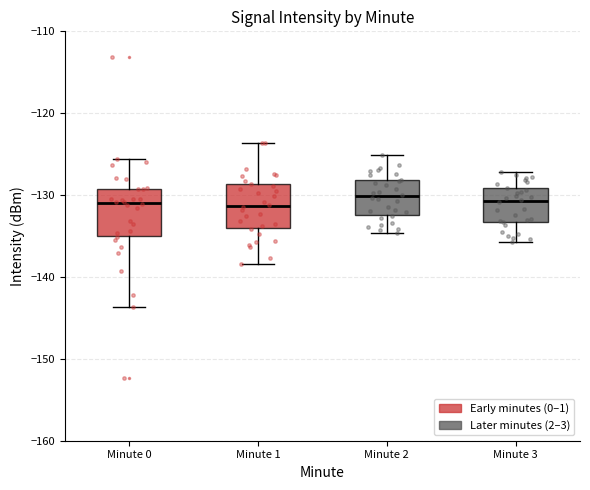

Reading left to right, read every box against the y-axis: the position of its median line, the range the box covers, and the ends of its whiskers. The values are not printed on the chart, so give them approximately, as read against the axis.

Minute 0: median -131, box -135 to -129, whiskers -144 to -126
Minute 1: median -131, box -134 to -129, whiskers -138 to -124
Minute 2: median -130, box -132 to -128, whiskers -135 to -125
Minute 3: median -131, box -133 to -129, whiskers -136 to -127